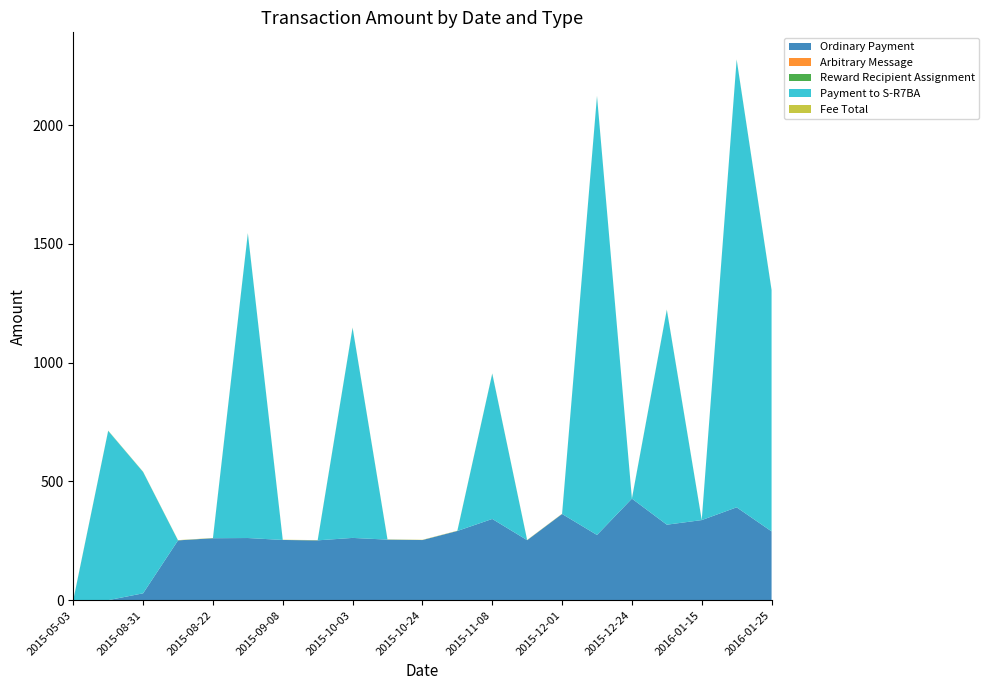

Reading right to left, what are all the values shown in this chart?

Ordinary Payment: 289.5	390.8	337.2	317.8	427.4	274.4	362.9	252.6	341.9	291.4	253.1	254.9	262.1	251.9	253.4	261.6	260.8	251.7	28.9	0.0	0.0
Arbitrary Message: 0.0	0.0	0.0	0.0	0.0	0.0	0.0	0.0	0.0	0.0	0.0	0.0	0.0	0.0	0.0	0.0	0.0	0.0	0.0	0.0	0.0
Reward Recipient Assignment: 0.0	0.0	0.0	0.0	0.0	0.0	0.0	0.0	0.0	0.0	0.0	0.0	0.0	0.0	0.0	0.0	0.0	0.0	0.0	0.0	0.0
Payment to S-R7BA: 1016.0	1885.0	0.0	905.0	0.0	1848.0	0.0	0.0	612.0	0.0	0.0	0.0	885.0	0.0	0.0	1283.0	0.0	0.0	511.0	713.0	0.0
Fee Total: 1.0	1.0	1.0	1.0	1.0	1.0	1.0	1.0	1.0	1.0	1.0	1.0	1.0	1.0	1.0	1.0	1.0	1.0	1.0	1.0	1.0